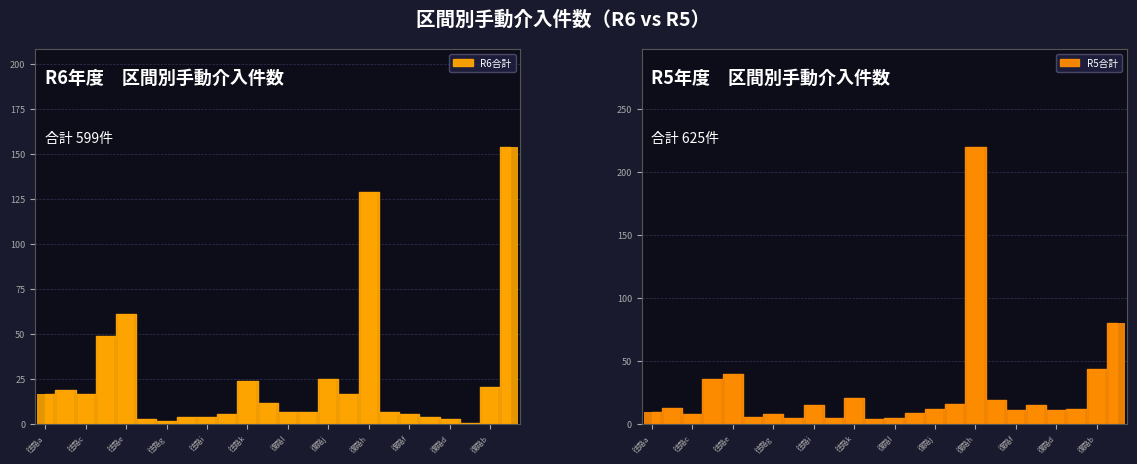

Reading left to right, extract all data points from this chart.

R6合計: 17	19	17	49	61	3	2	4	4	6	24	12	7	7	25	17	129	7	6	4	3	1	21	154
R5合計: 10	13	8	36	40	6	8	5	15	5	21	4	5	9	12	16	220	19	11	15	11	12	44	80